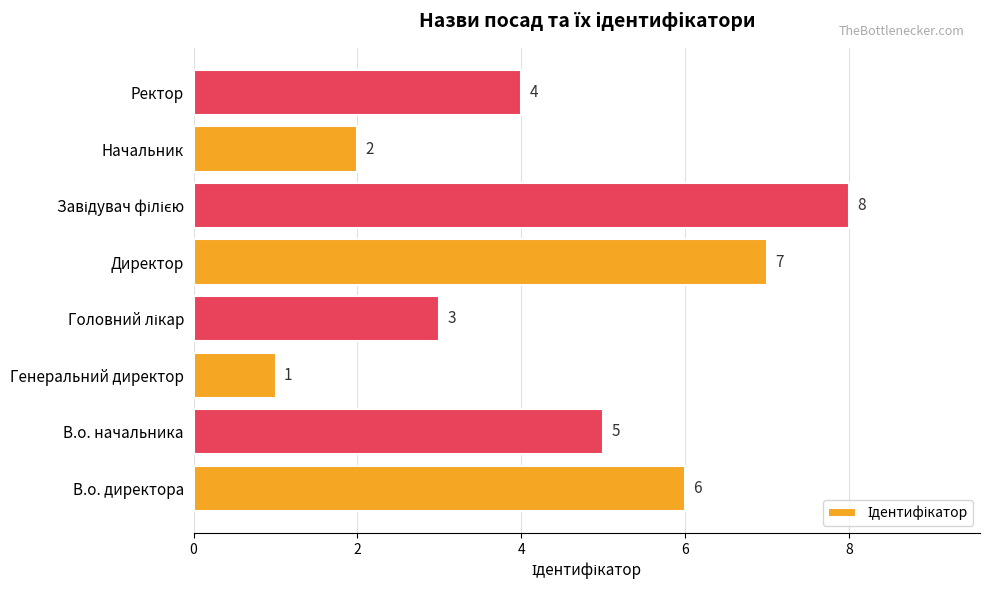

Reading bottom to top, extract all data points from this chart.

6	5	1	3	7	8	2	4